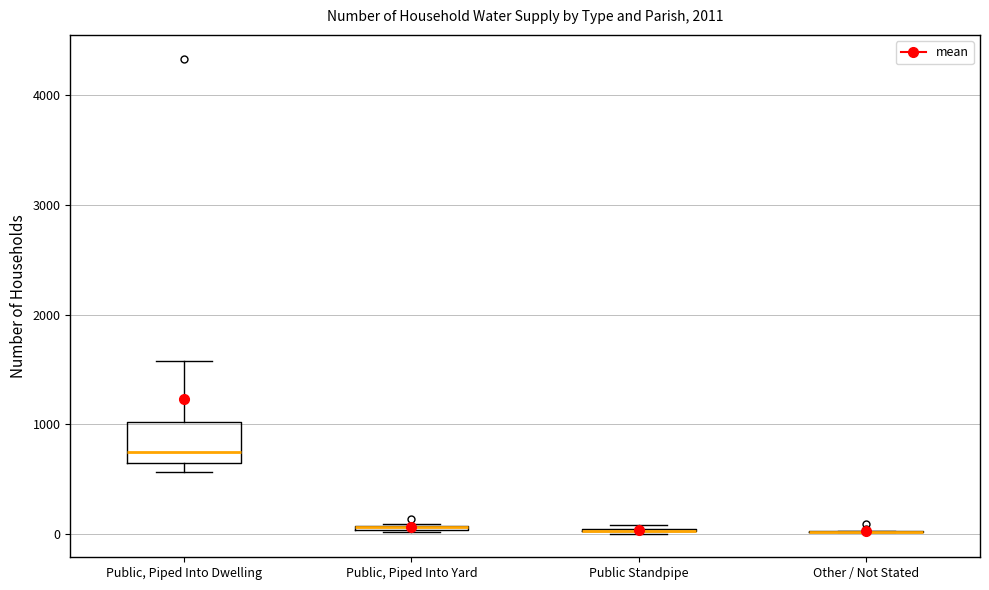

Where is the upper edge of the box for Public, Piped Into Dwelling on the y-axis? The values are not printed on the chart, so give them approximately, as read against the axis.

1000